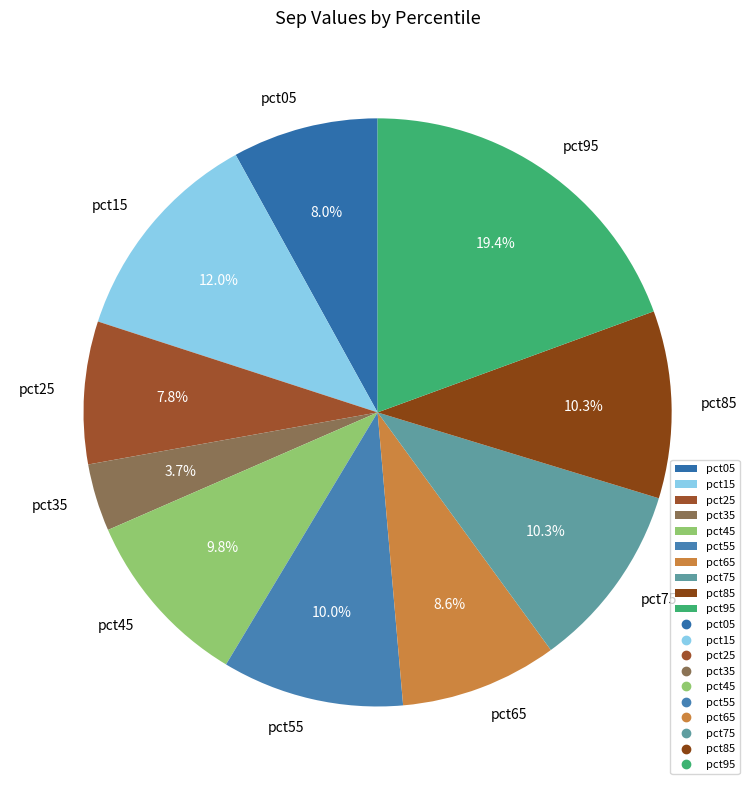

Is it true that pct95 is 19% of the pie?

True